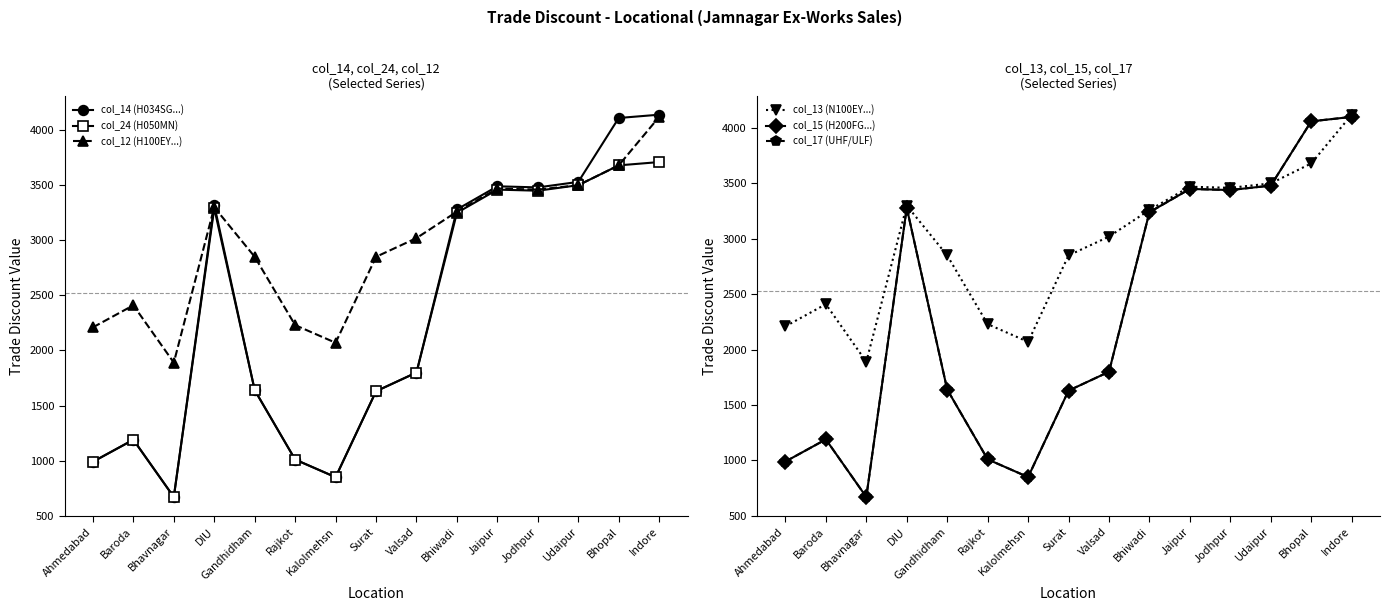

True or false: col_15 (H200FG...) and col_14 (H034SG...) cross at least once.

False